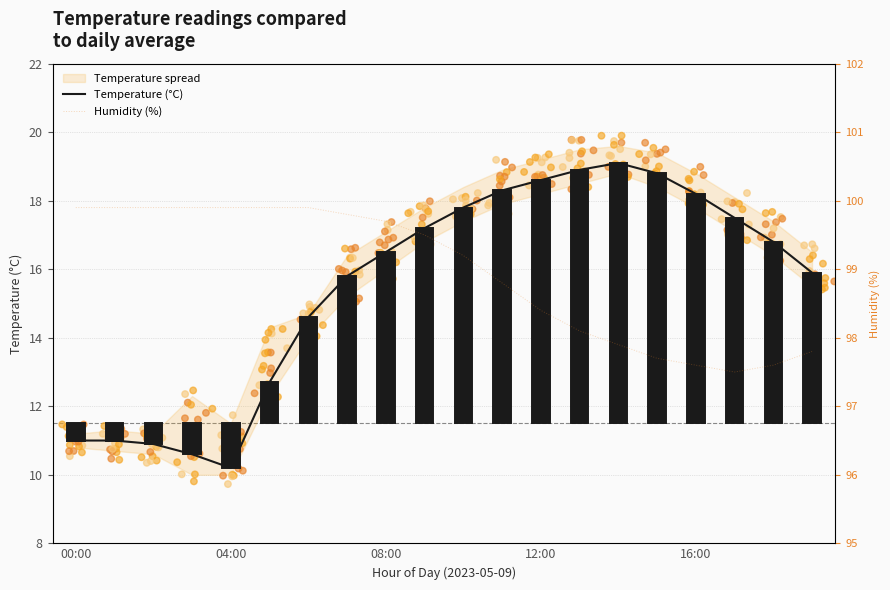

True or false: Temperature (°C) has a value of 2.5 at 04:00.

False